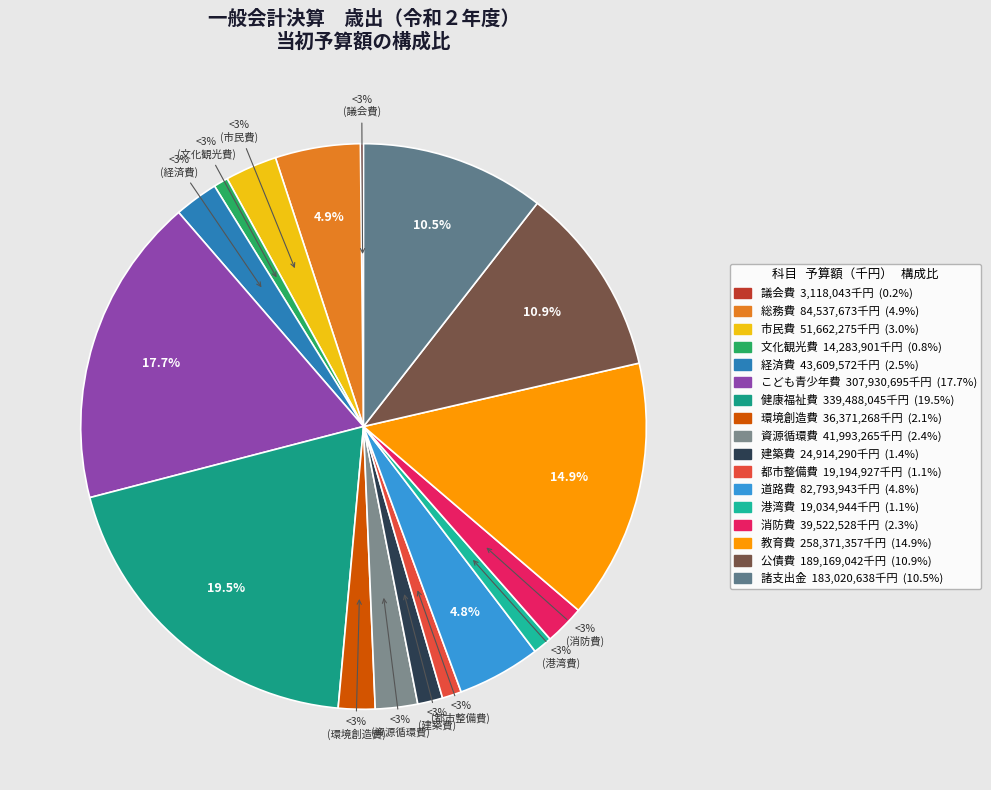

Does 都市整備費 account for over 50% of the chart?

No